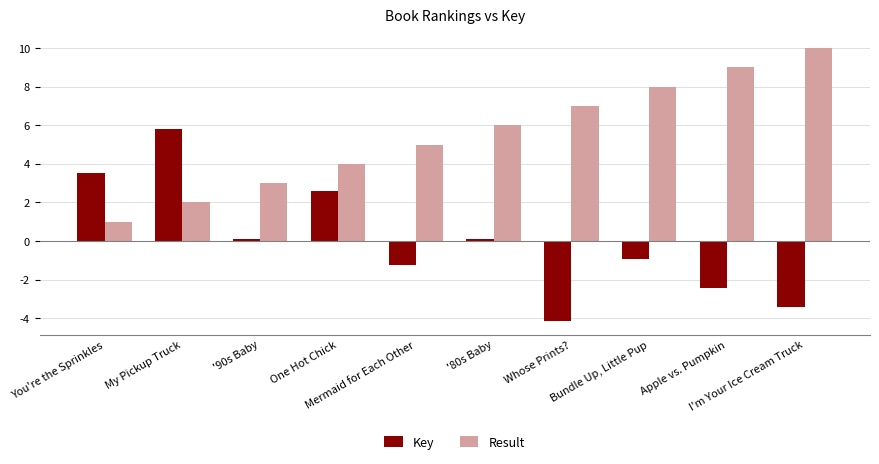

What is the maximum value shown in the chart?

10.0